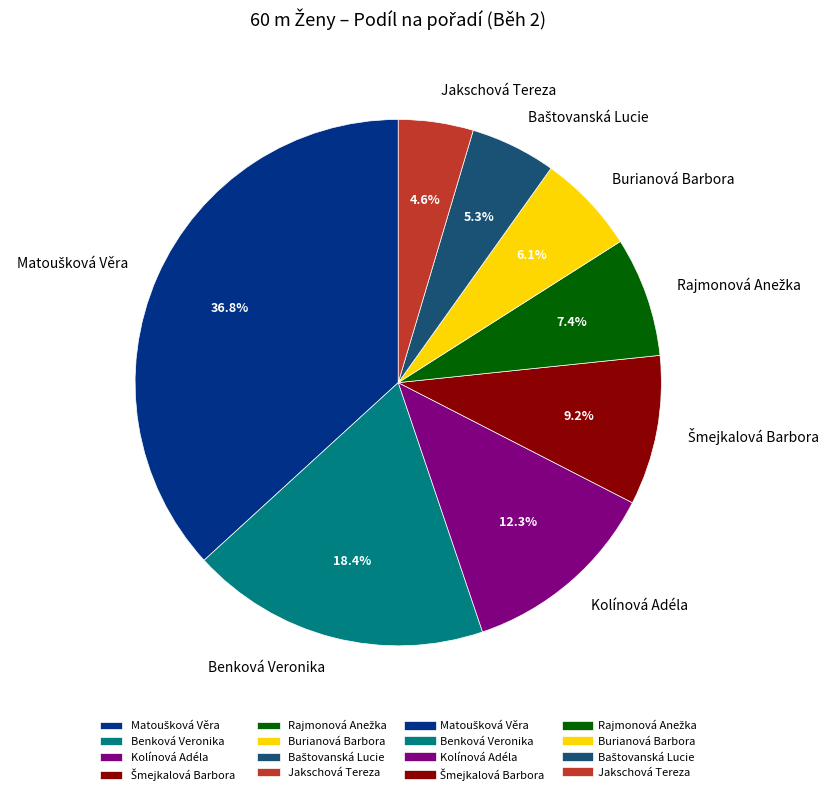

How many segments does this pie chart have?

8